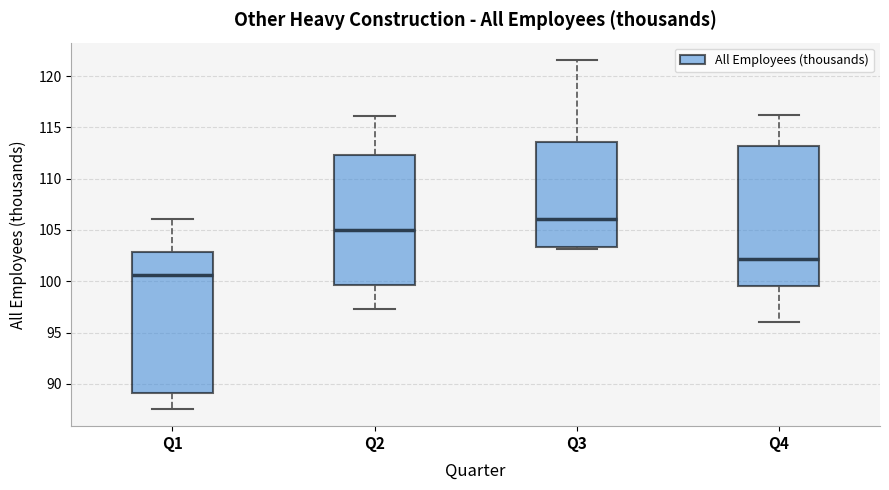

Reading left to right, transcribe this box plot: for each box, give where its median line is, the range the box spans, and where its two whiskers end, as read against the y-axis. The values are not printed on the chart, so give them approximately, as read against the axis.

Q1: median 100.5, box 89.0 to 103.0, whiskers 87.5 to 106.0
Q2: median 105.0, box 99.5 to 112.5, whiskers 97.5 to 116.0
Q3: median 106.0, box 103.5 to 113.5, whiskers 103.0 to 121.5
Q4: median 102.0, box 99.5 to 113.0, whiskers 96.0 to 116.0